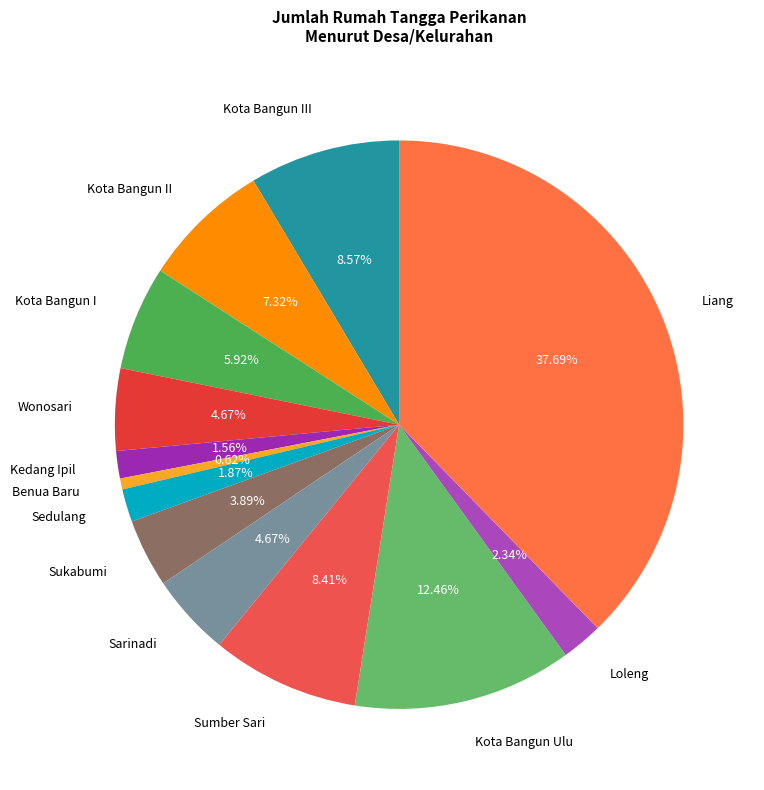

Count the number of slices in the pie.

13